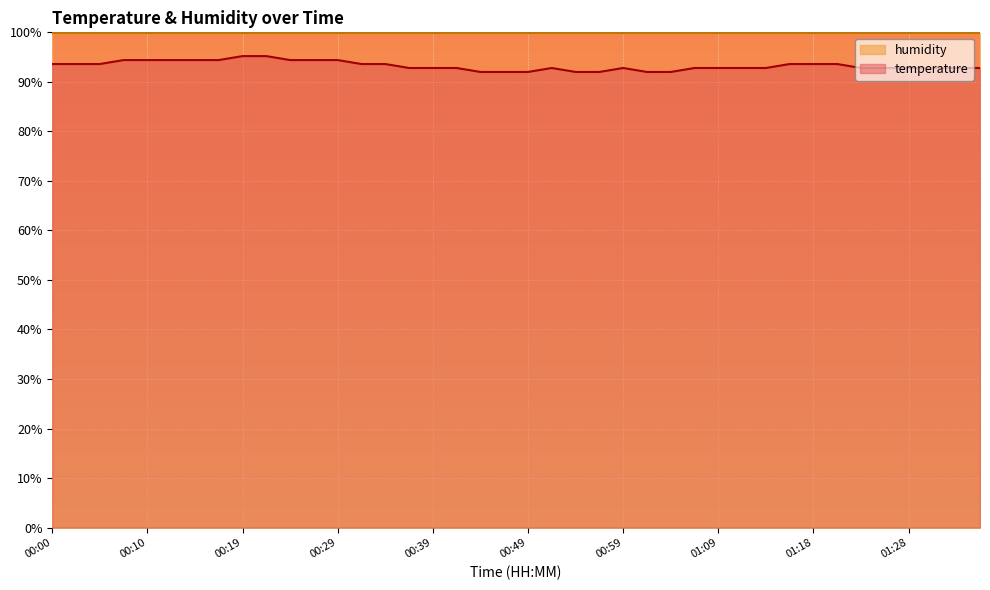

What is the sum of the values at 00:22 and 00:39?

188.0